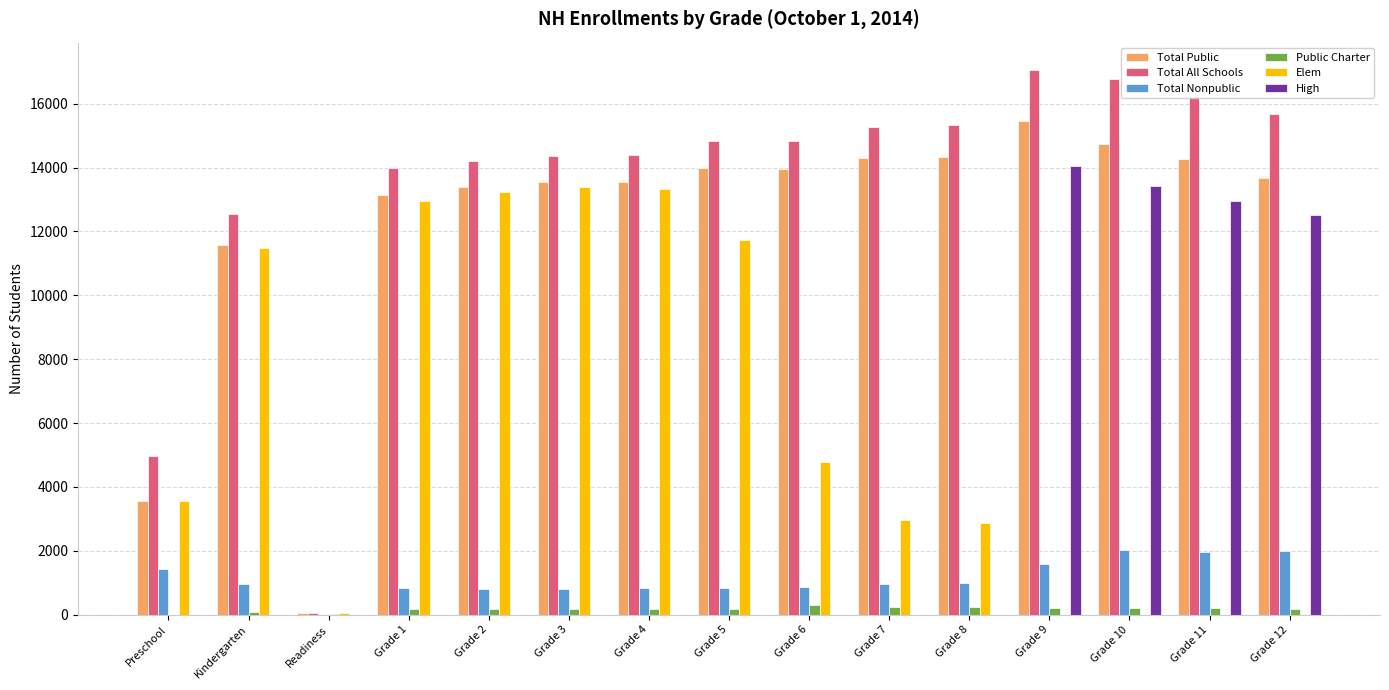

The Public Charter series shows 221 at Grade 11. True or false?

True